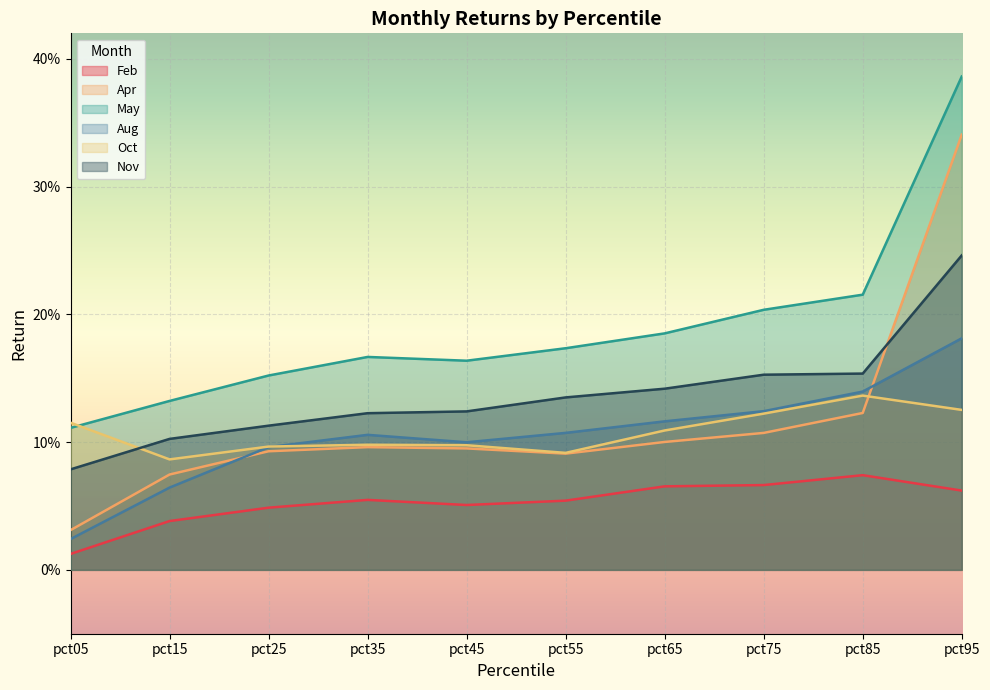

At which label is Nov closest to 0?

pct05